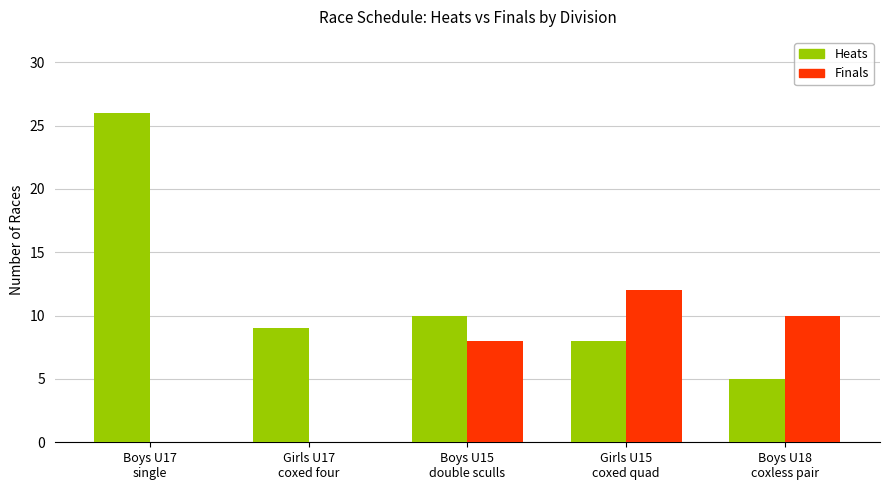

The value of Finals at Boys U17
single is -5. True or false?

False